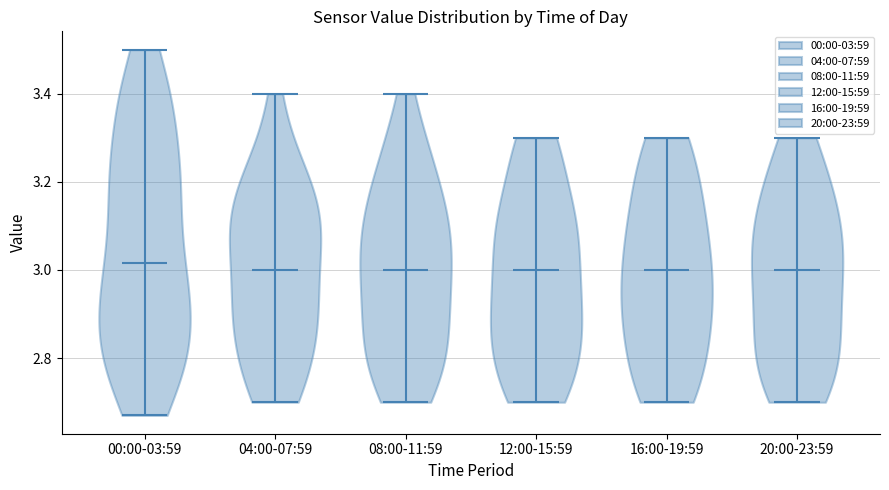

Reading left to right, read every violin against the y-axis: where its median line is, and the lowest and highest points it reaches. The values are not printed on the chart, so give them approximately, as read against the axis.

00:00-03:59: median line 3.02, lowest point 2.68, highest point 3.50
04:00-07:59: median line 3.00, lowest point 2.70, highest point 3.40
08:00-11:59: median line 3.00, lowest point 2.70, highest point 3.40
12:00-15:59: median line 3.00, lowest point 2.70, highest point 3.30
16:00-19:59: median line 3.00, lowest point 2.70, highest point 3.30
20:00-23:59: median line 3.00, lowest point 2.70, highest point 3.30